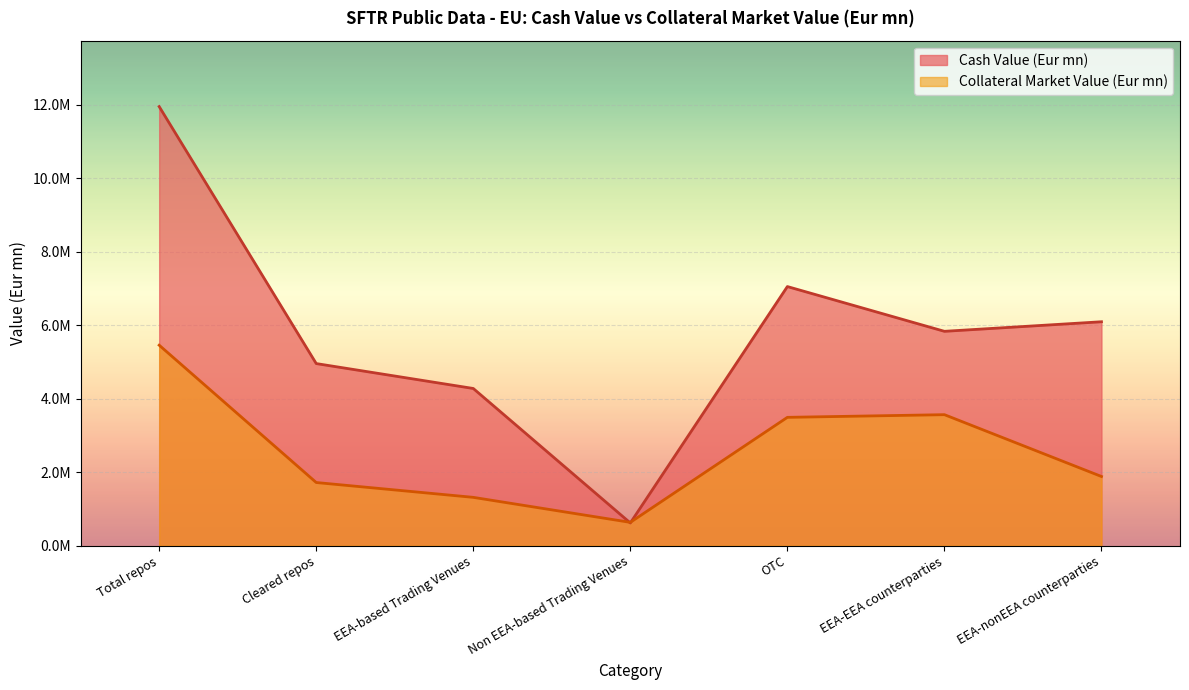

Which series has the largest total across all categories?

Cash Value (Eur mn)